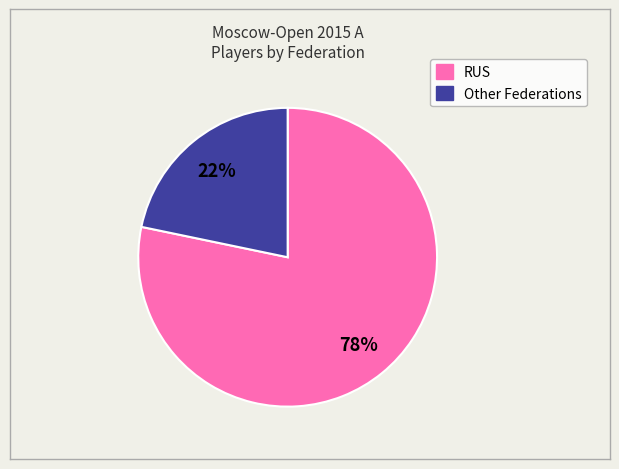

Between RUS and Other, which is larger?

RUS